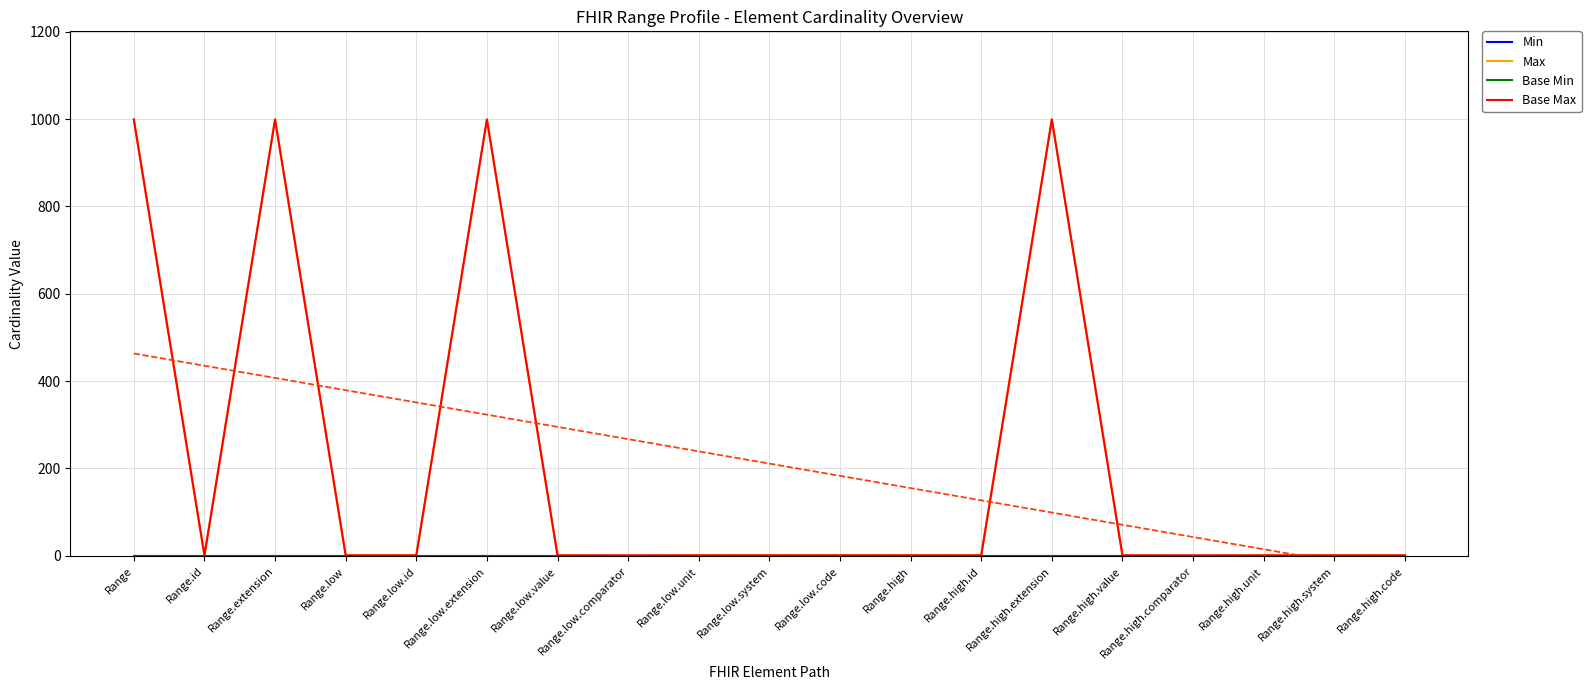

Which series has the widest spread of values?

Max